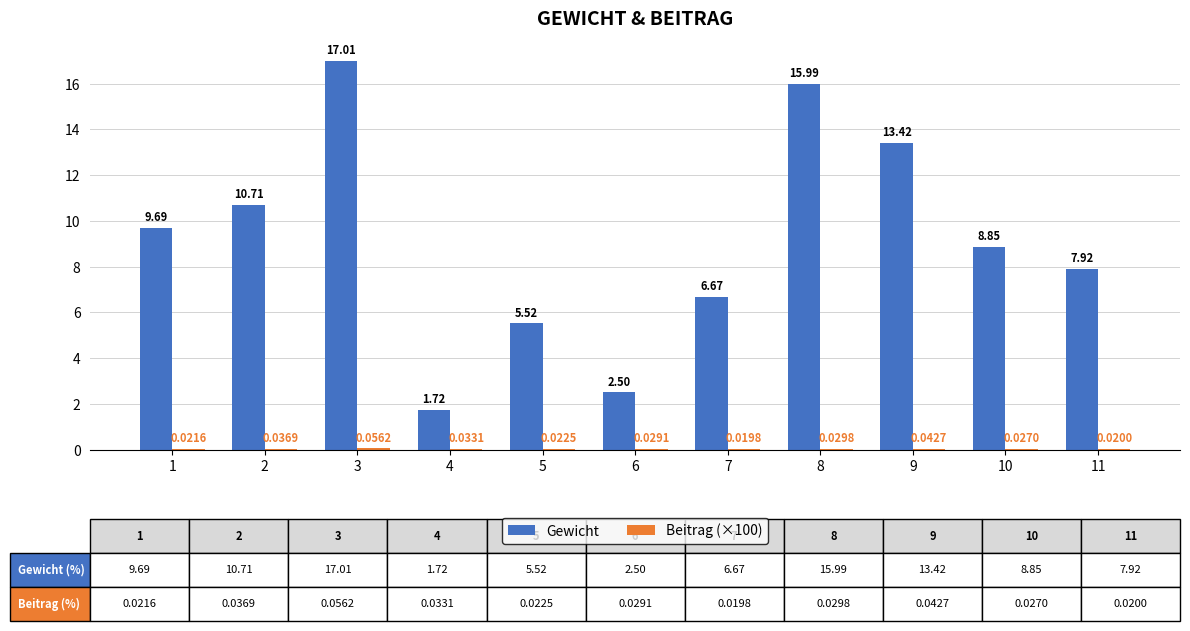

How many groups of bars are there?

11